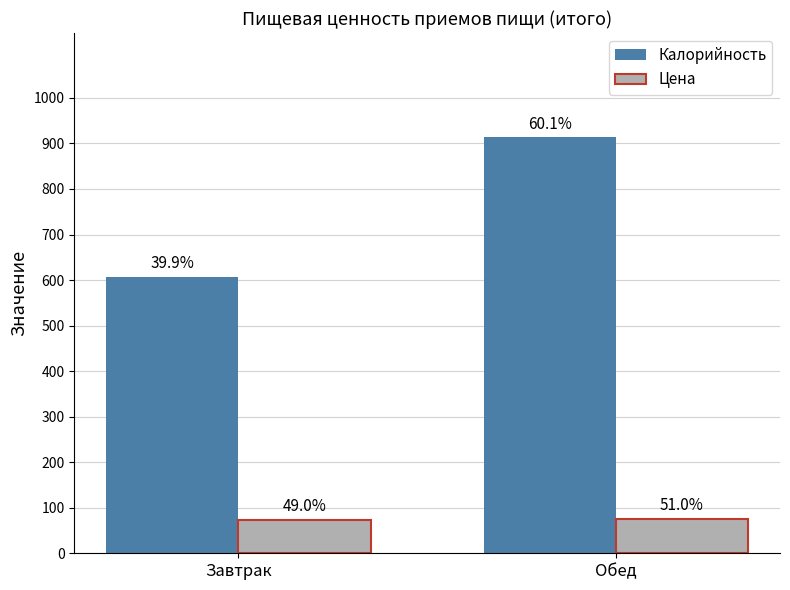

Are the bars grouped side by side (vs. stacked)?

Yes